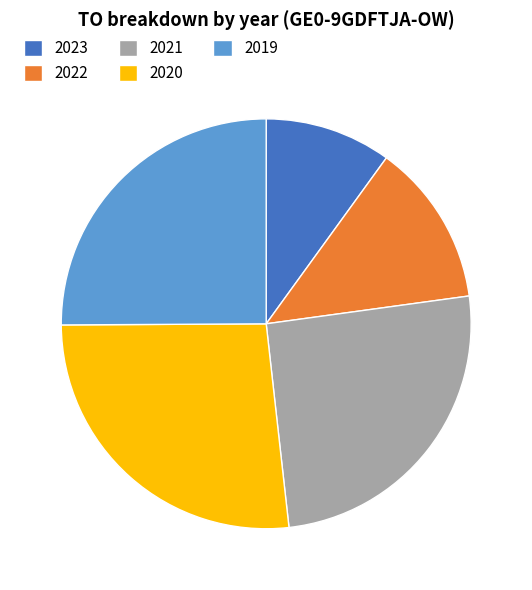

Which category has the smallest portion of the pie?

2023